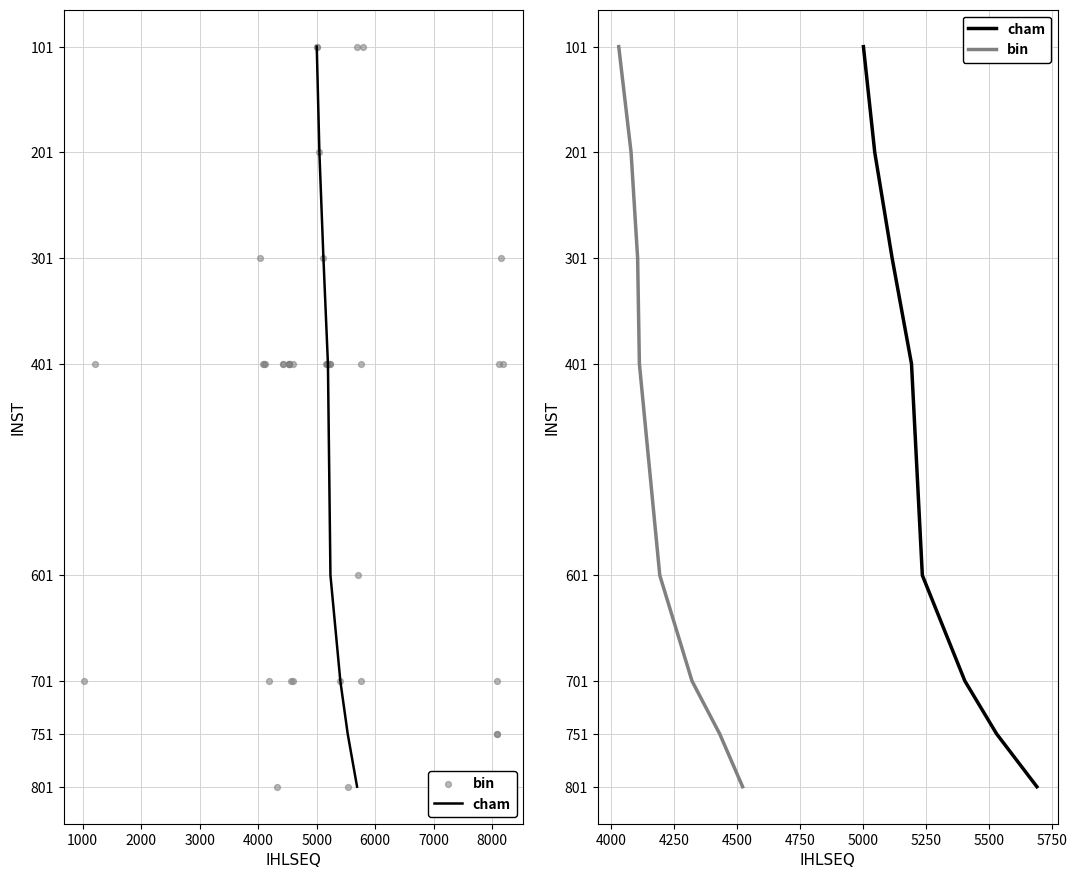

Which series has the largest total across all categories?

cham